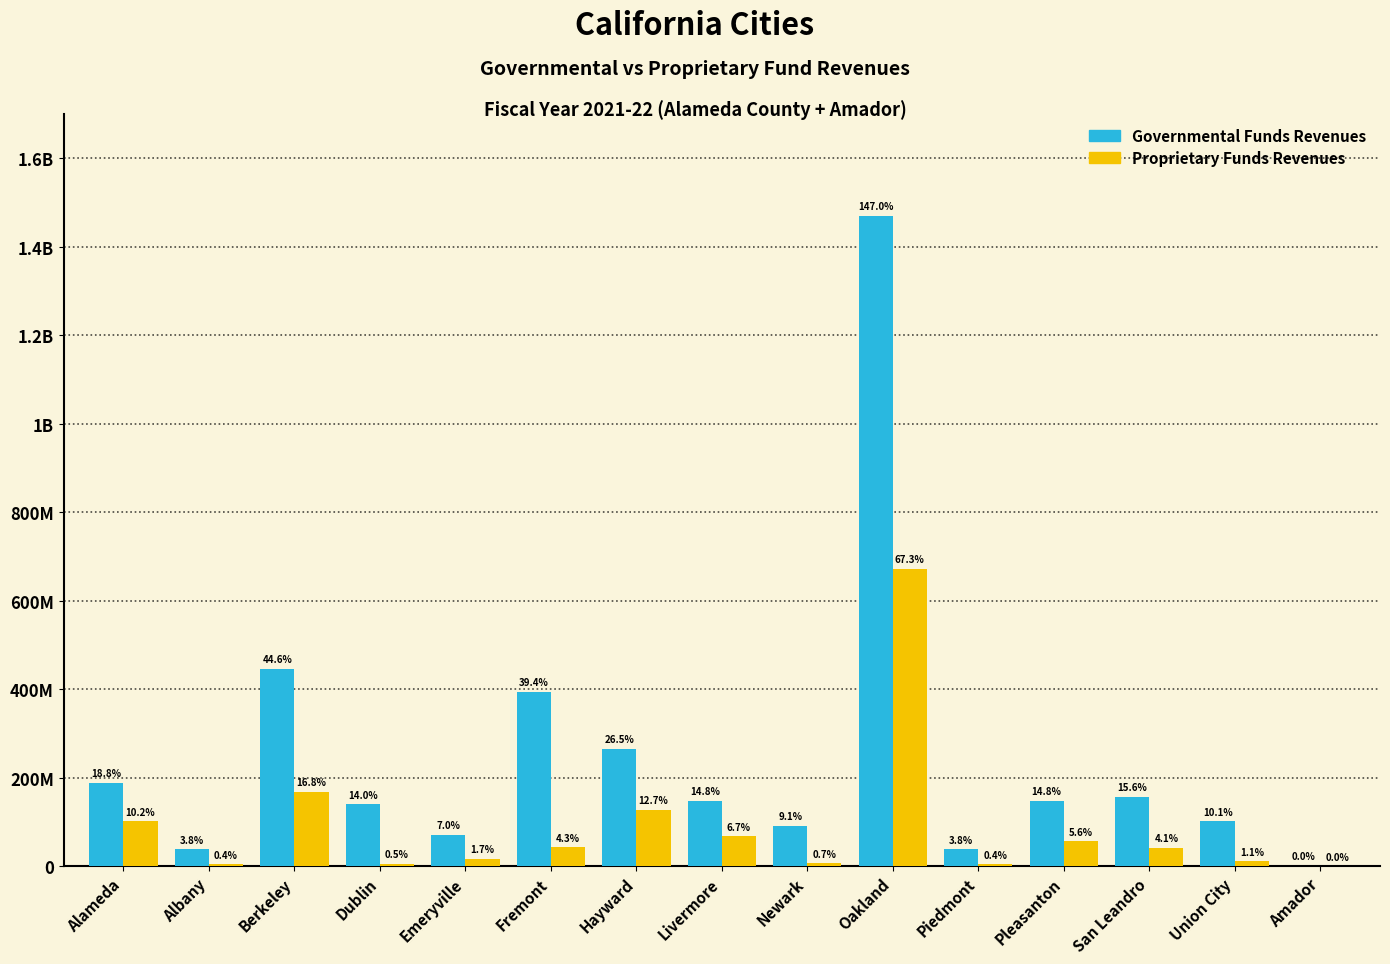

What are all the series names shown in the legend?

Governmental Funds Revenues, Proprietary Funds Revenues